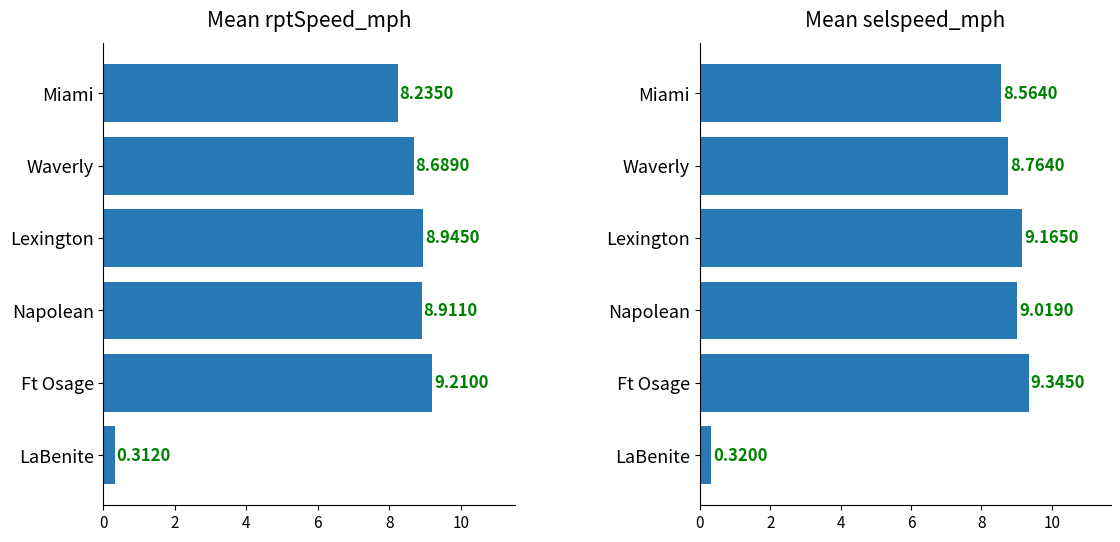

Which series has the largest total across all categories?

avg_selspeed_mph